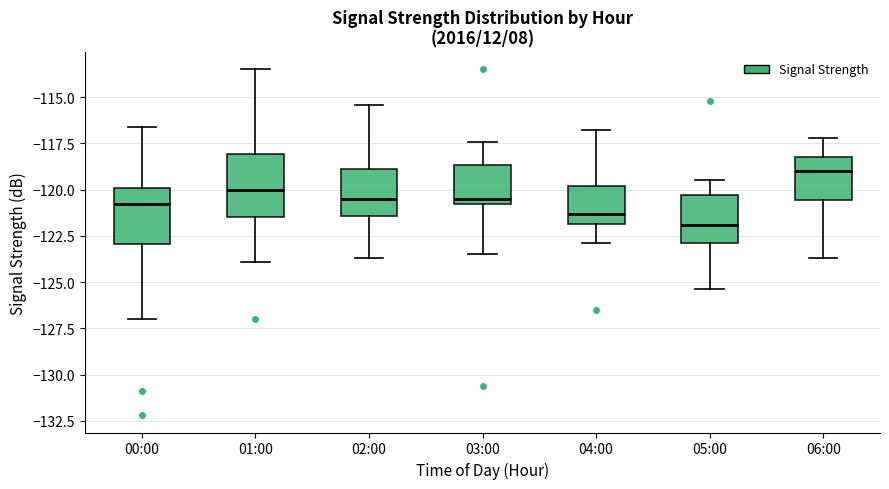

Where is the lower edge of the box for 05:00 on the y-axis? The values are not printed on the chart, so give them approximately, as read against the axis.

-123.0